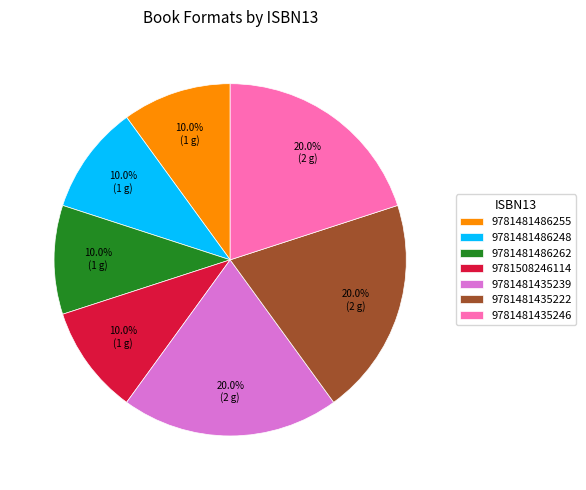

How many slices are in this pie chart?

7